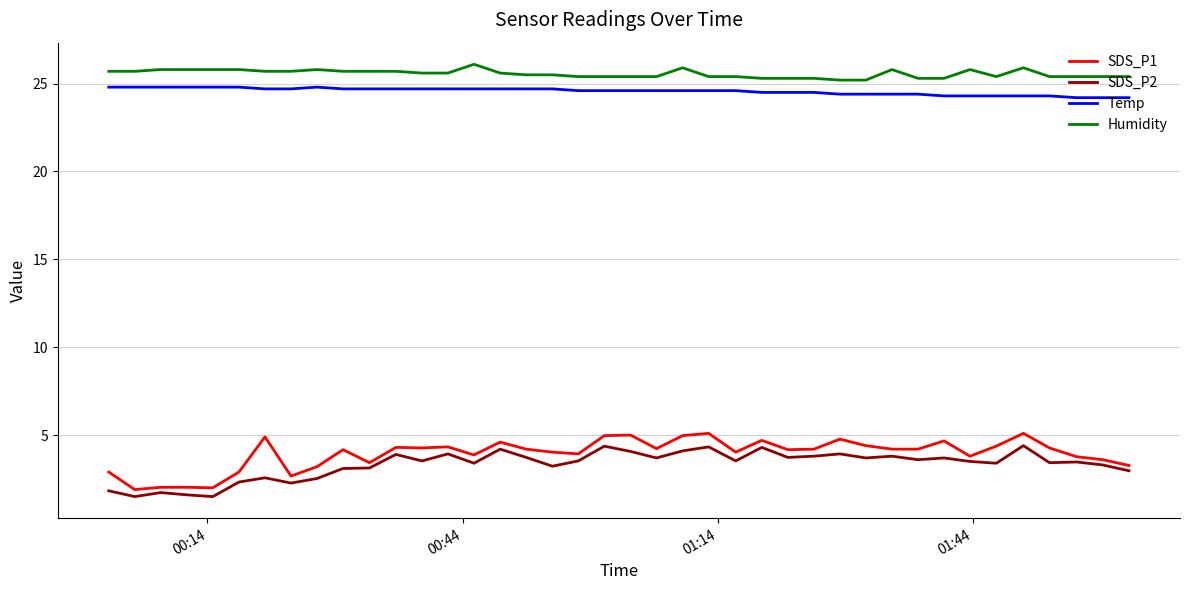

Which series has the widest spread of values?

SDS_P1